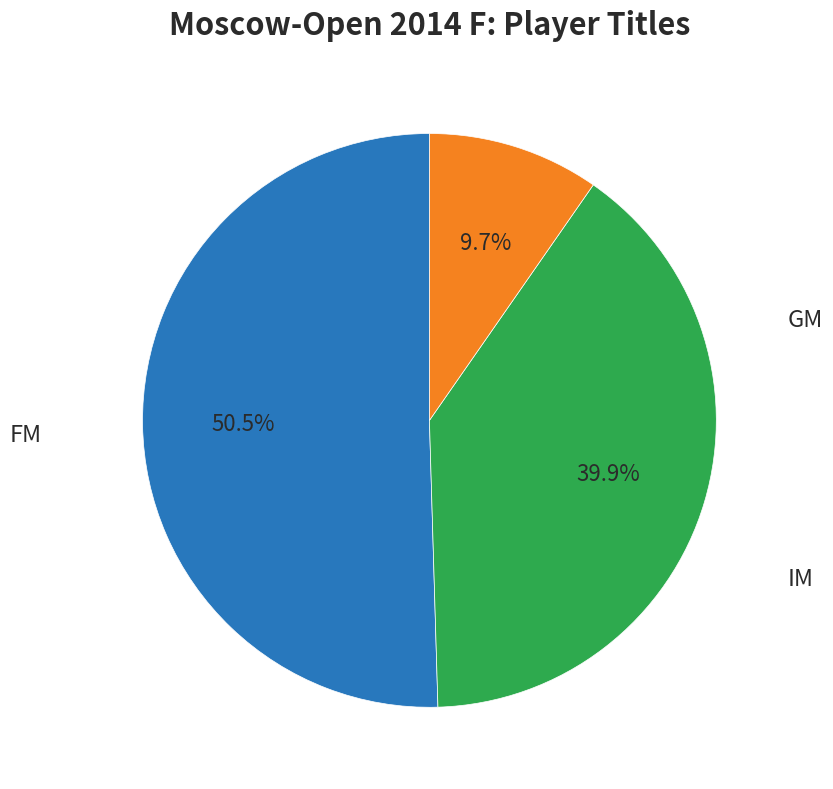

Is there a majority slice in this chart?

Yes